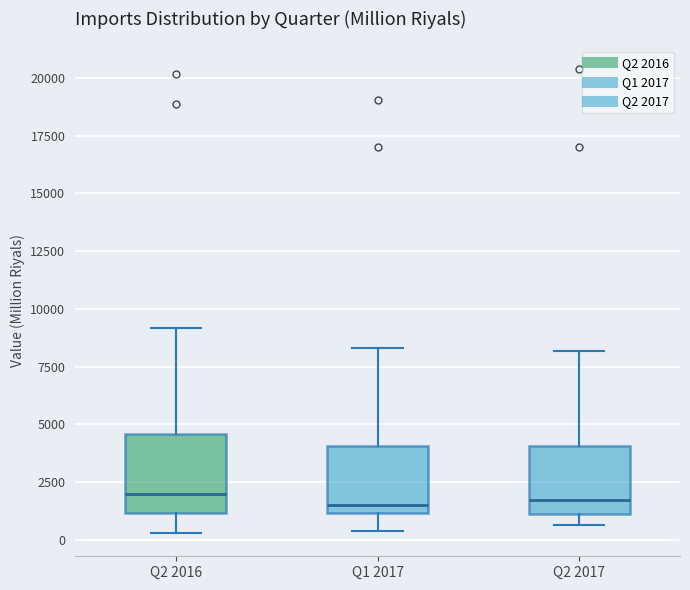

Reading left to right, transcribe this box plot: for each box, give where its median line is, the range the box spans, and where its two whiskers end, as read against the y-axis. The values are not printed on the chart, so give them approximately, as read against the axis.

Q2 2016: median 2000, box 1000 to 4500, whiskers 500 to 9000
Q1 2017: median 1500, box 1000 to 4000, whiskers 500 to 8500
Q2 2017: median 1500, box 1000 to 4000, whiskers 500 to 8000